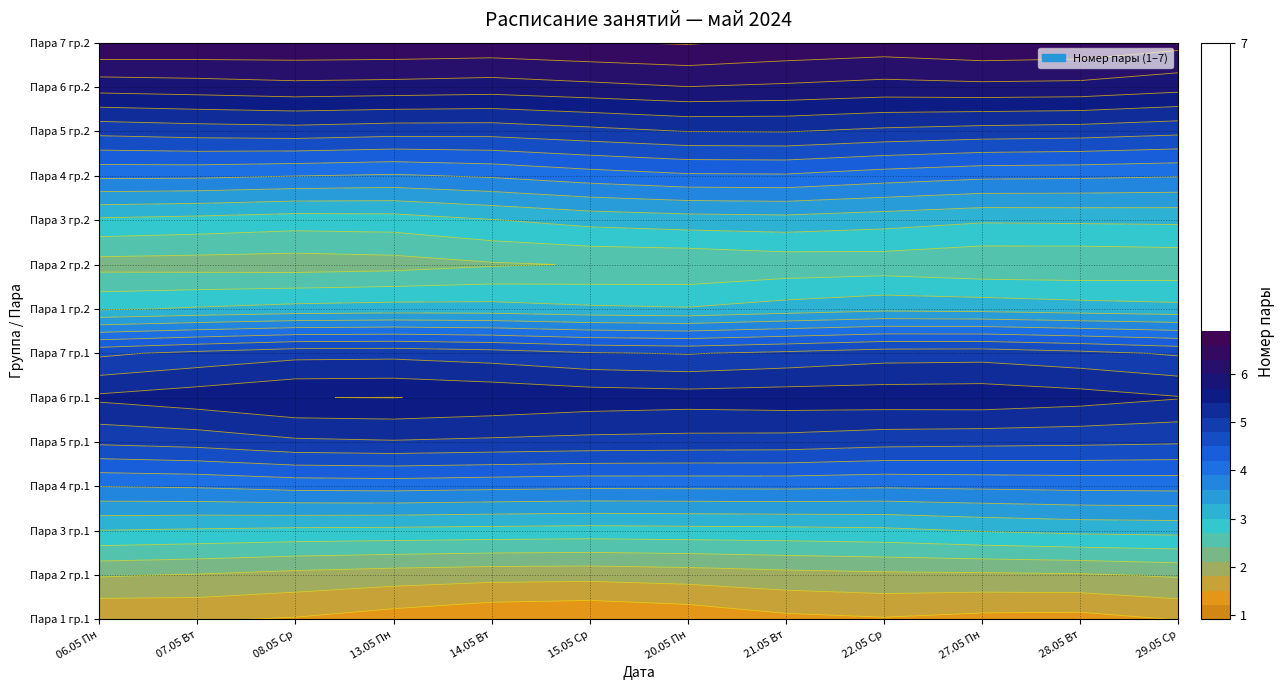

Which series has the widest spread of values?

06.05.2024 Пн